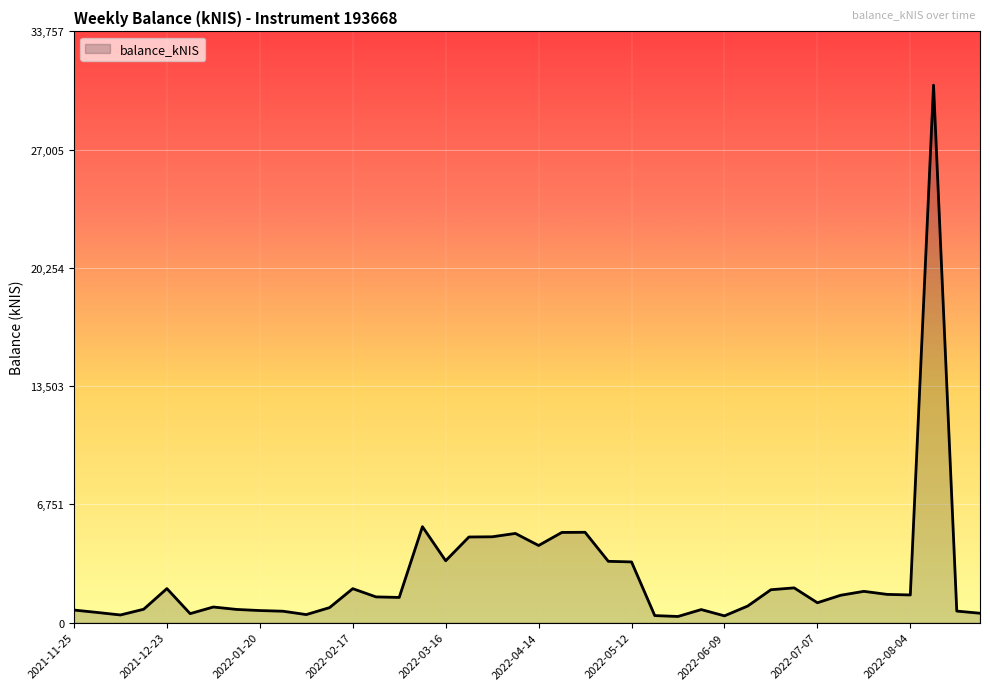

What is the greatest value displayed?

30687.9